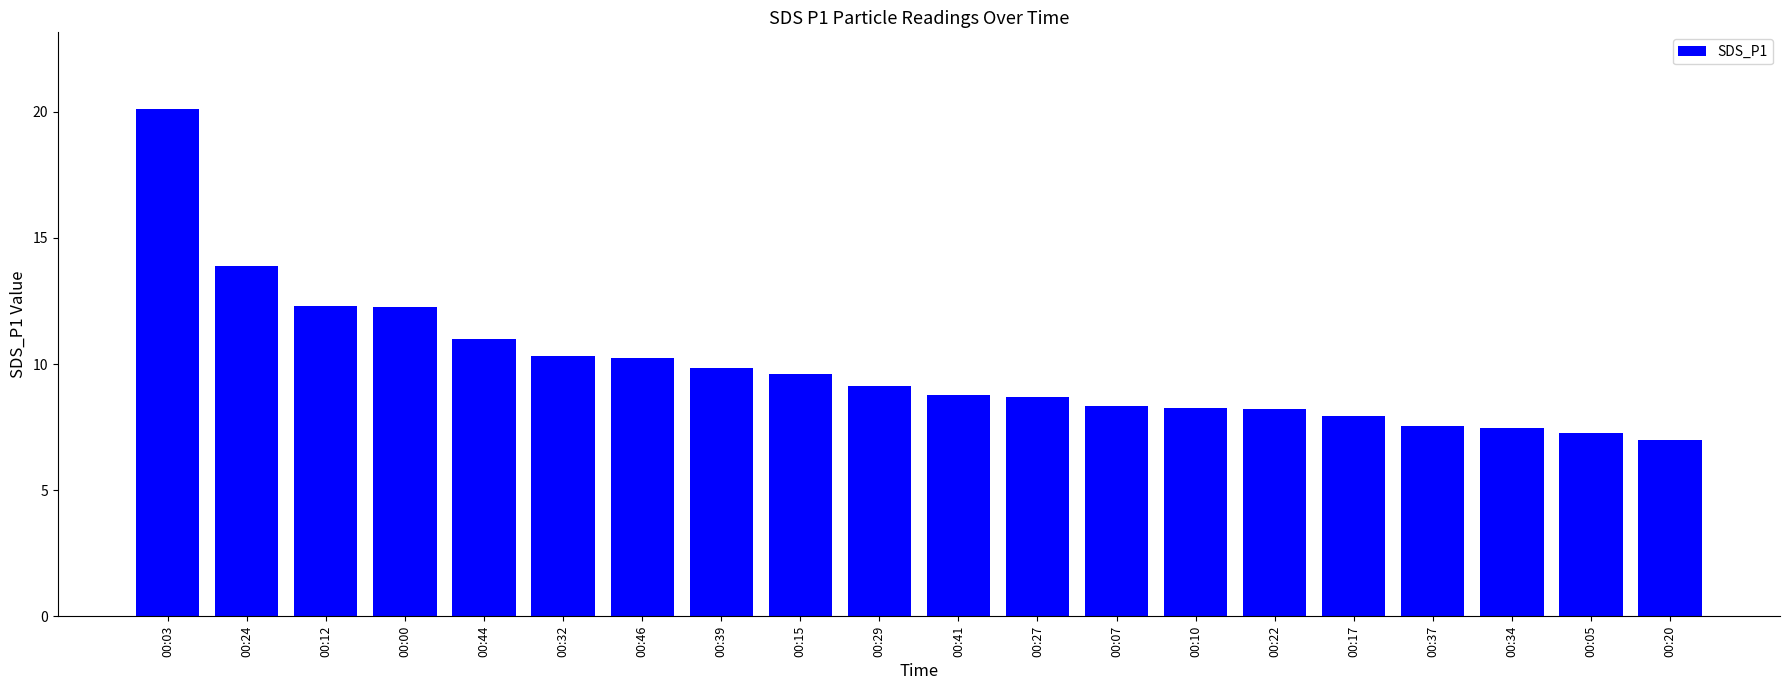

How many categories are shown in the chart?

20